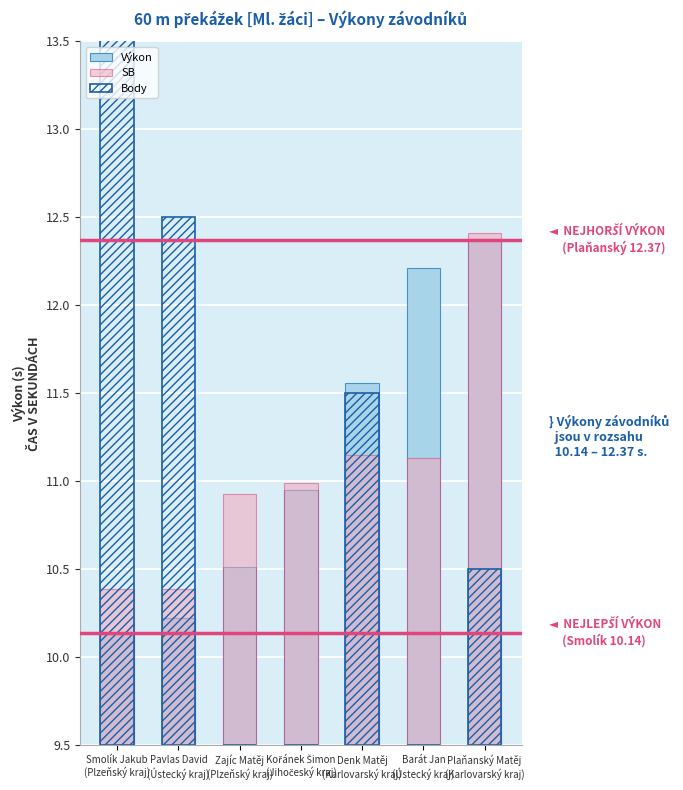

What is the label of the 5th bar from the left?

Denk Matěj
(Karlovarský kraj)